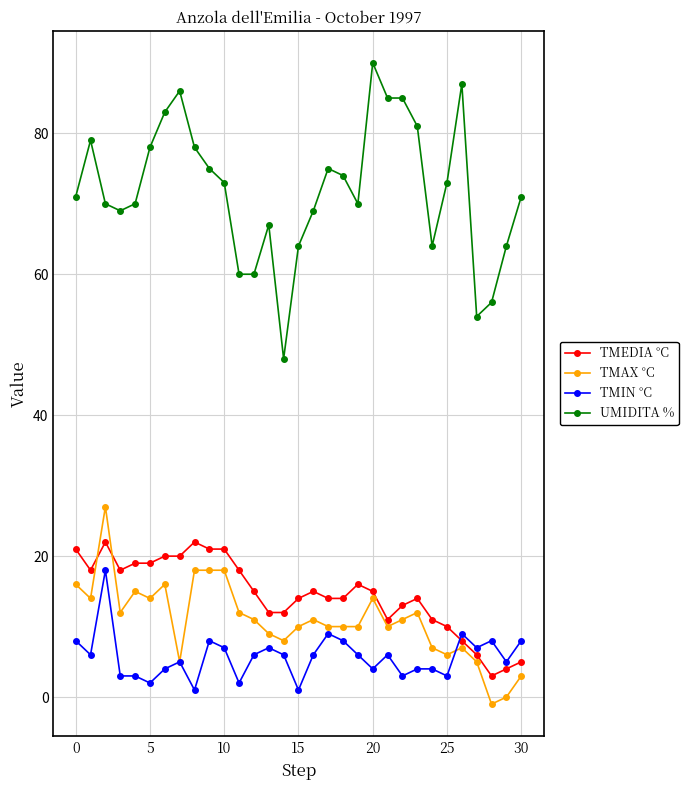

True or false: UMIDITA % and TMEDIA °C cross at least once.

False